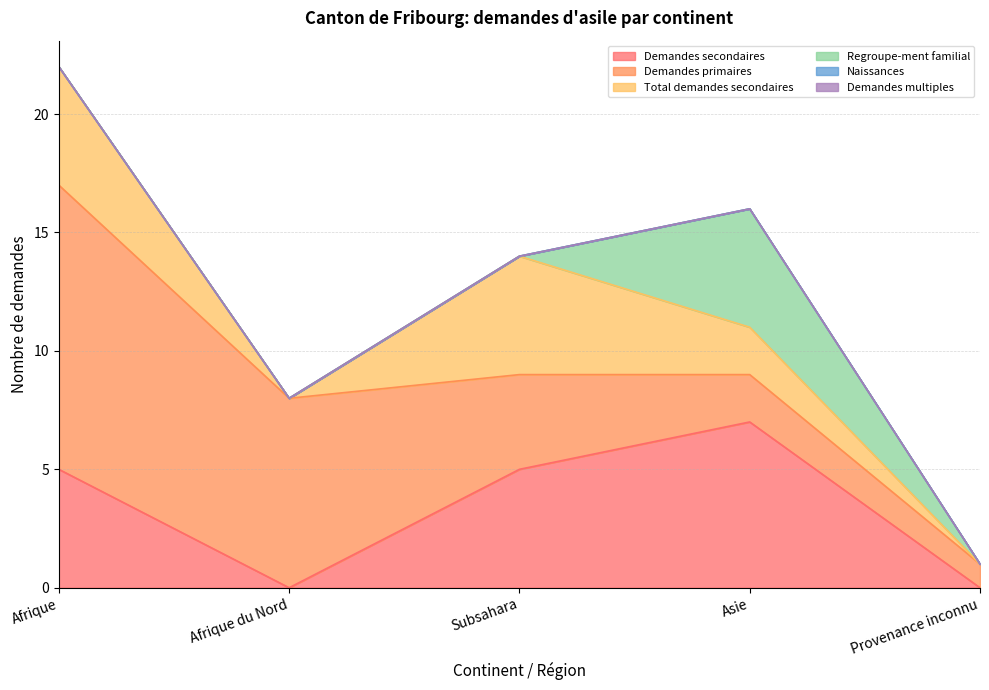

Where is Total demandes secondaires nearest to the value 2?

Asie